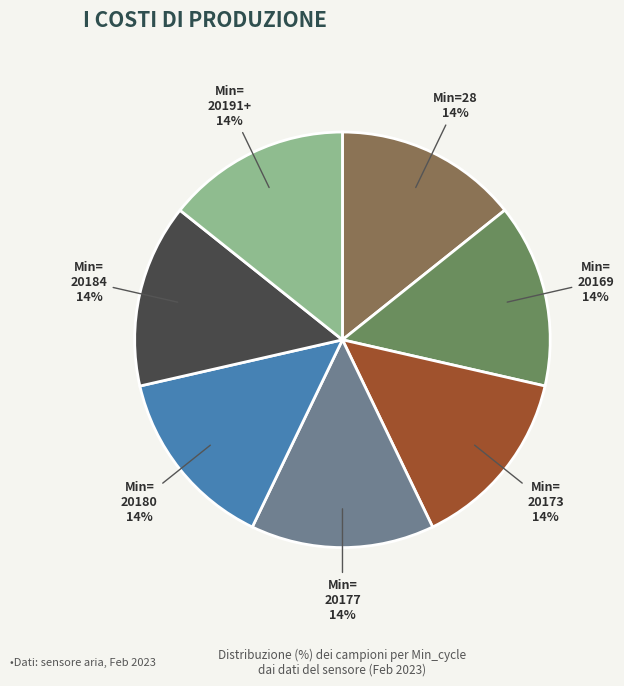

Is Min= 20180 the majority of the pie?

No